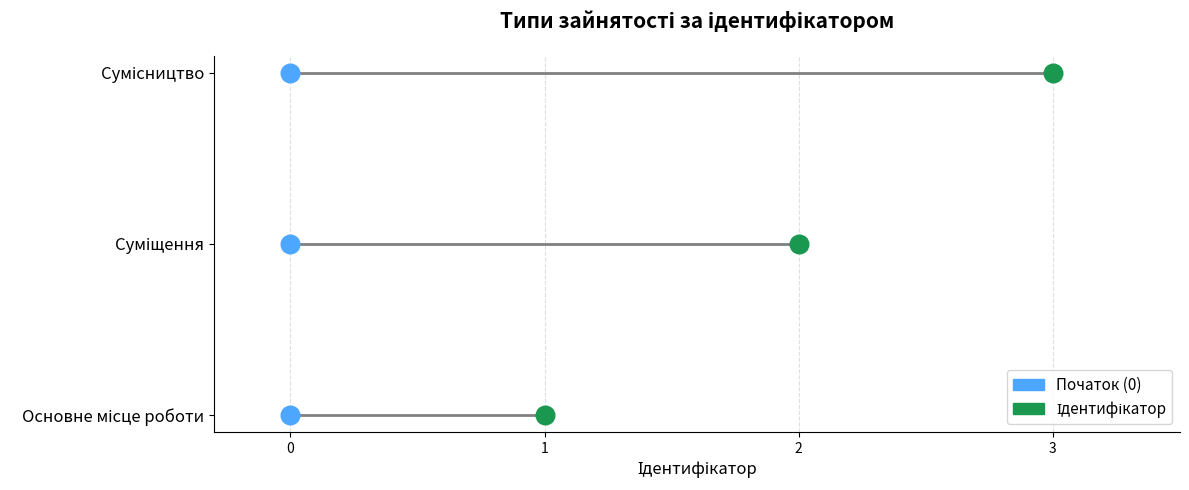

What is the ratio of the value at 3 to the value at 2?

2.0